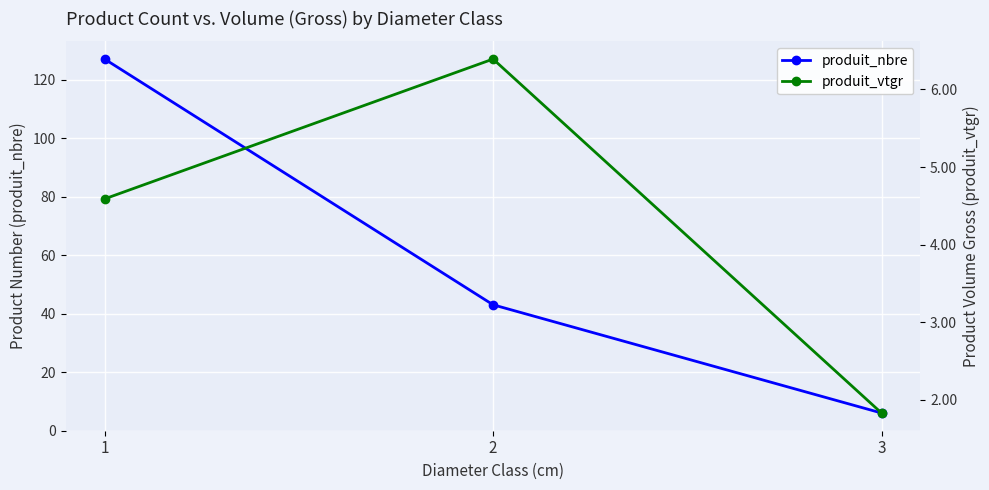

What is the value of the produit_nbre point at the 2nd from the left?

43